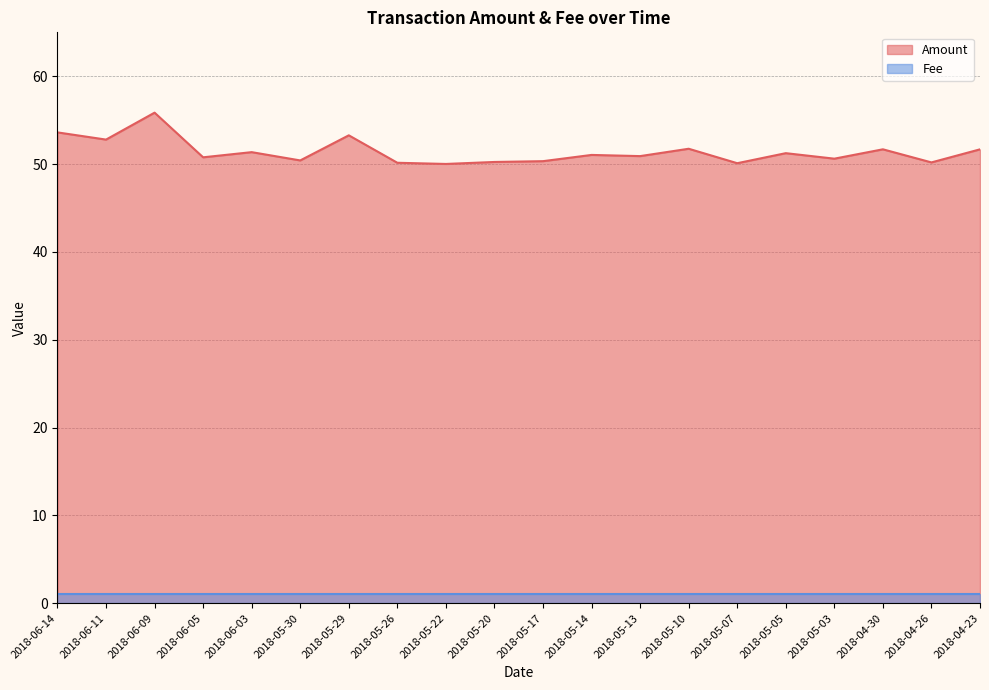

At which category does the chart reach its peak across all series?

2018-06-09